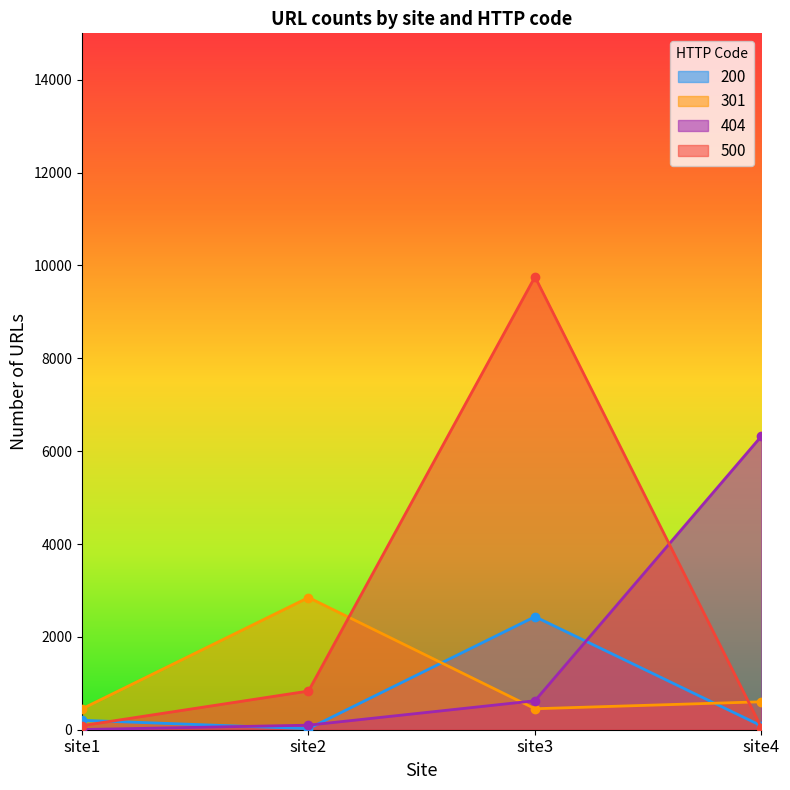

Reading left to right, transcribe all the data shown in this chart.

200: site1=203	site2=23	site3=2435	site4=83
301: site1=450	site2=2848	site3=452	site4=602
404: site1=4	site2=98	site3=624	site4=6324
500: site1=87	site2=833	site3=9756	site4=47